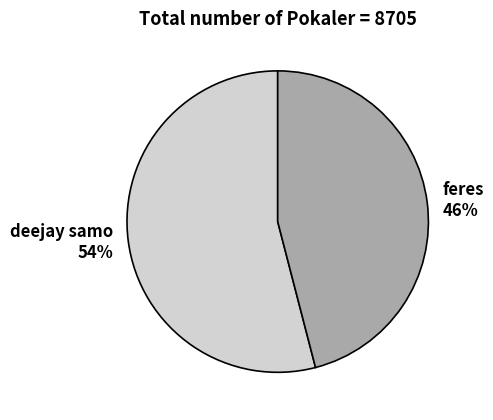

Is there any slice that represents more than half of the pie?

Yes